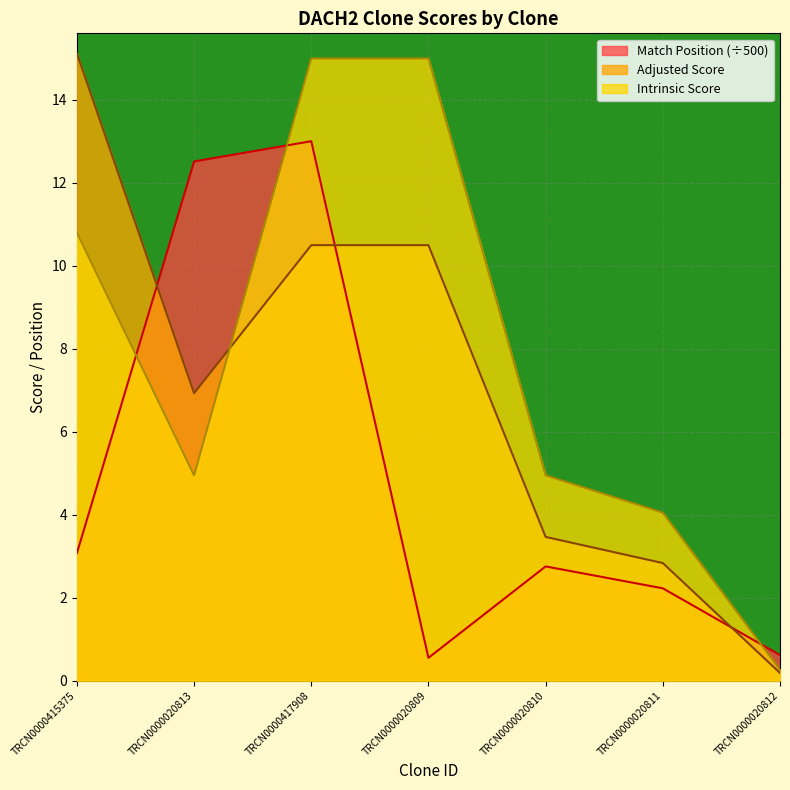

Rank the series by their average value, from highest to lowest.

Intrinsic Score, Adjusted Score, Match Position (÷500)